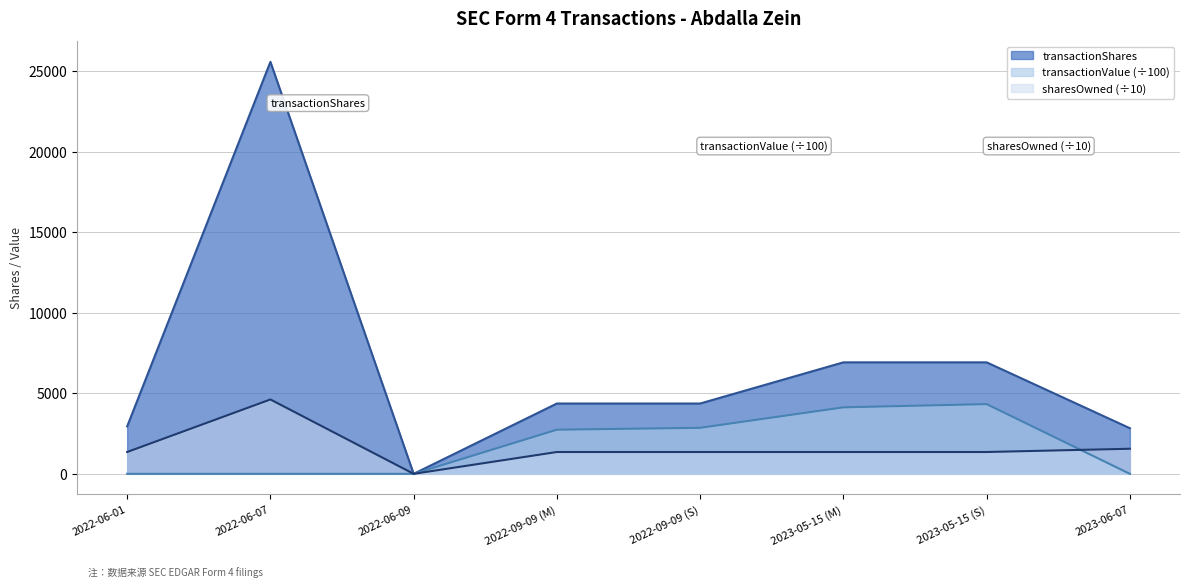

The transactionShares series shows 2949.0 at 2022-06-01. True or false?

True